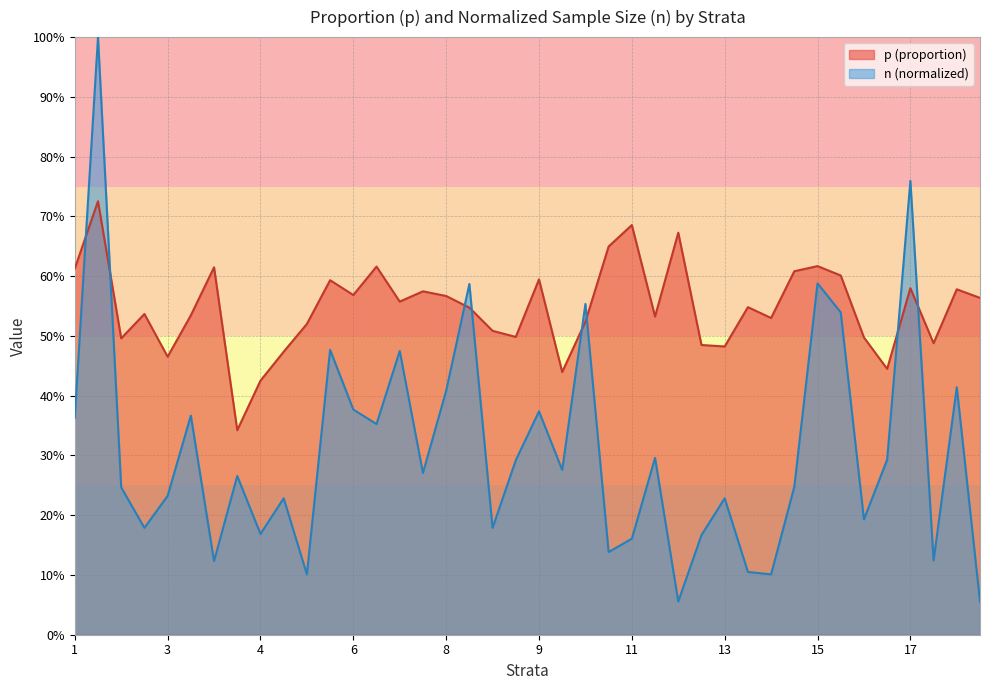

True or false: the data shows 0.2 at 2.

False